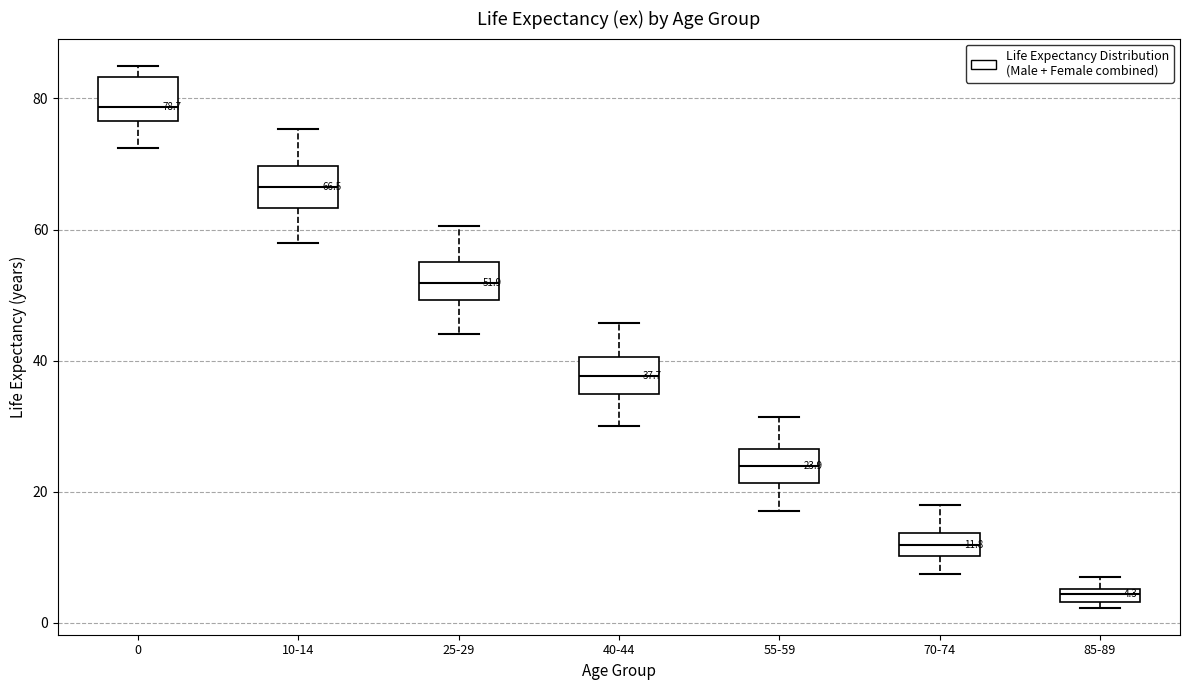

Which box's median line is the lowest?

85-89